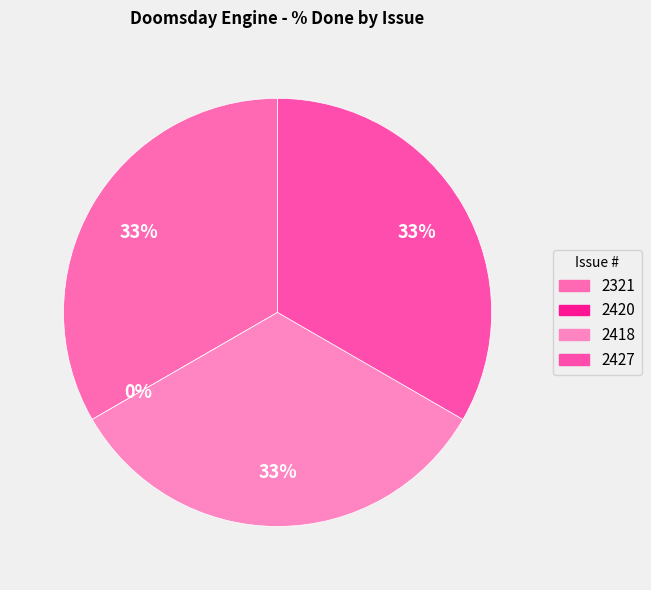

Does any single category account for the majority?

No